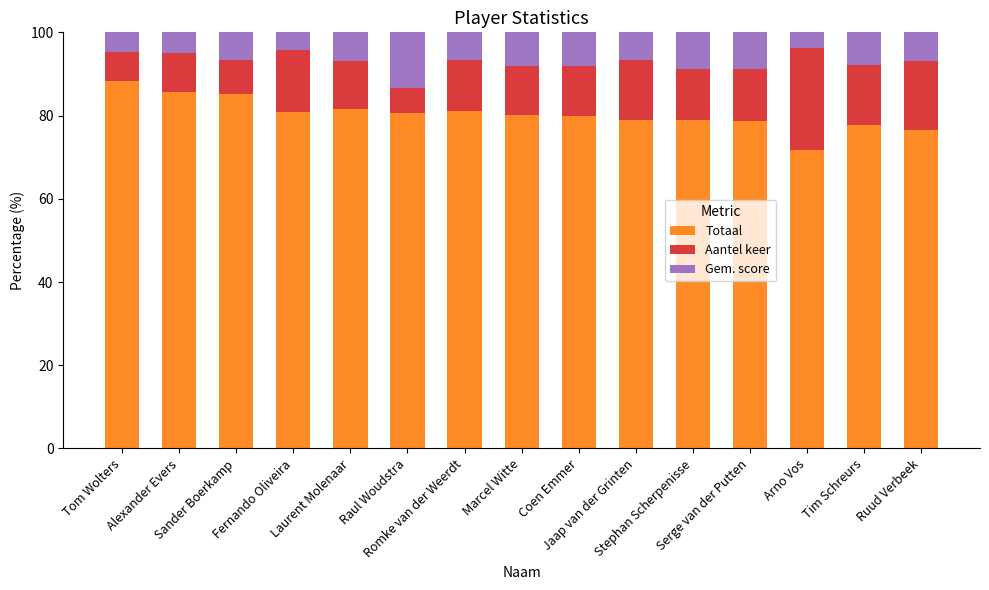

What is the maximum value for Totaal?

88.4